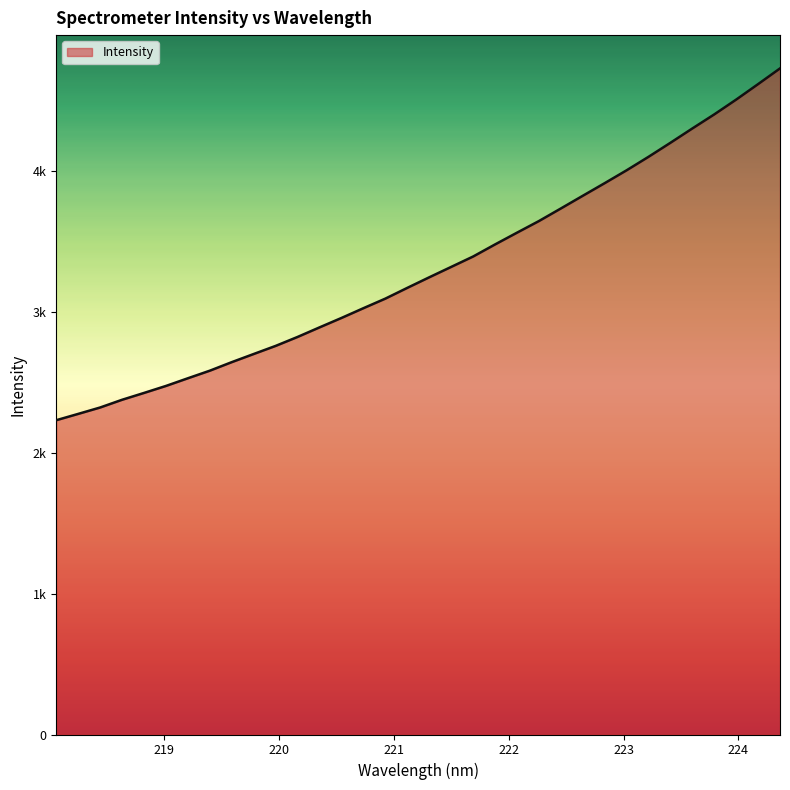

Reading right to left, list all the values displayed in this chart.

4725.2	4613.8	4504.1	4399.1	4299.3	4197.8	4098.2	4002.6	3911.3	3821.8	3731.7	3642.5	3560.0	3476.7	3391.0	3317.2	3243.5	3168.6	3092.4	3024.4	2955.2	2888.3	2820.6	2756.9	2699.4	2641.7	2581.1	2527.2	2472.7	2423.0	2374.4	2319.6	2274.2	2229.4